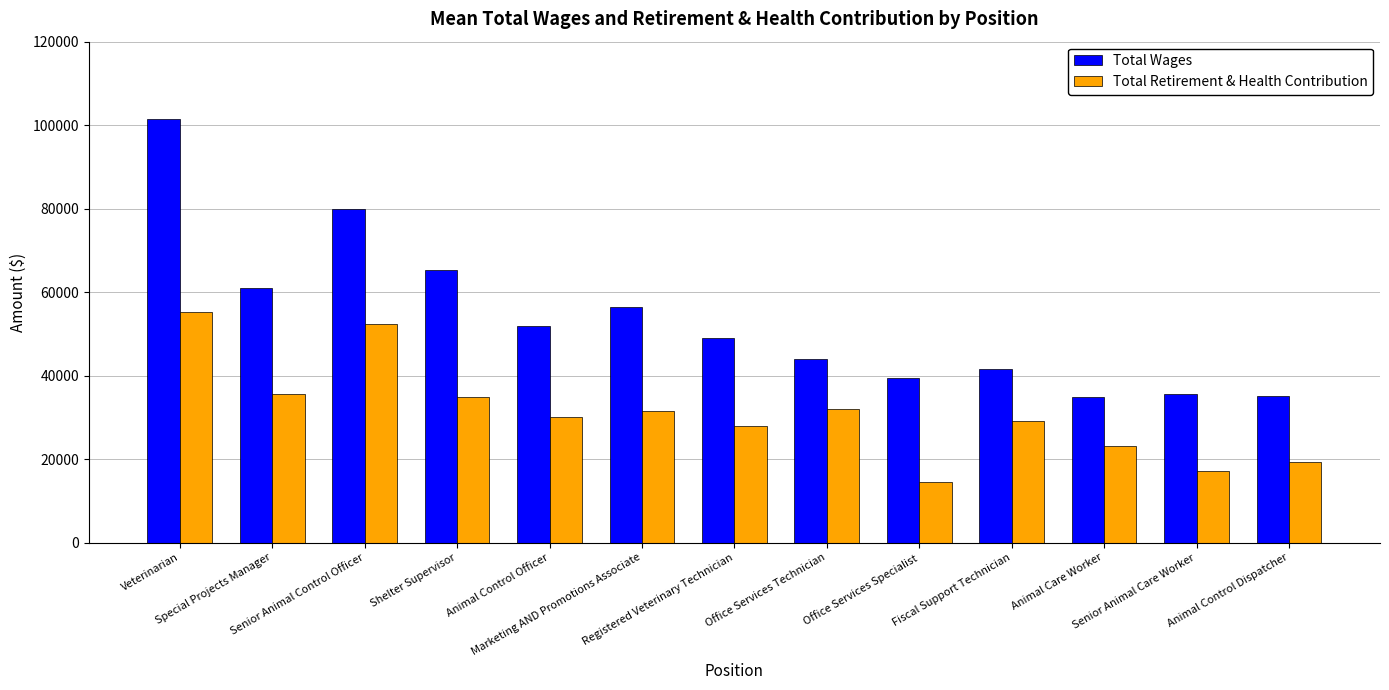

What is the lowest value of the Total Wages series?

34953.4